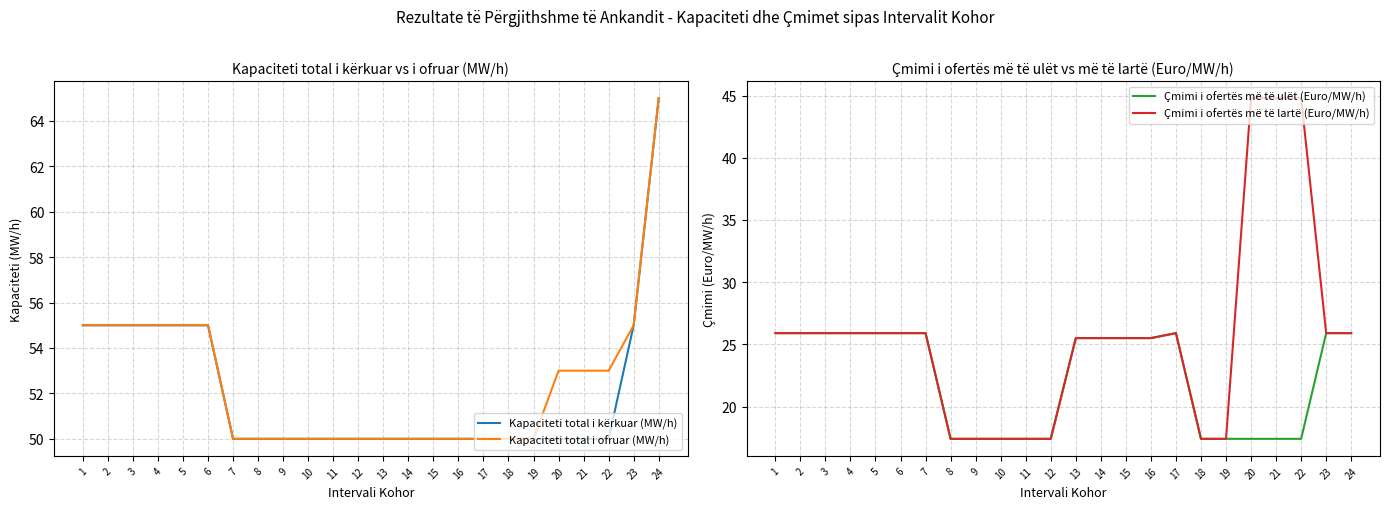

What is the sum of all Kapaciteti total i ofruar (MW/h) values?

1259